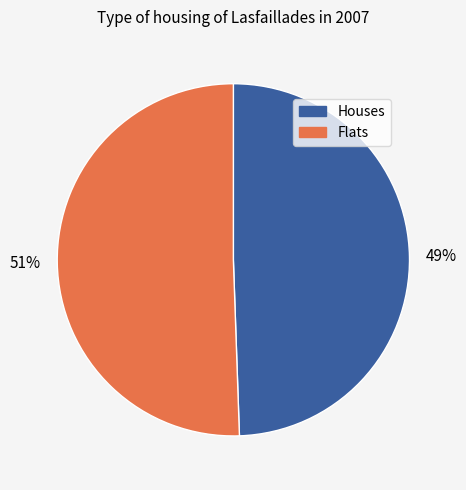

How many segments does this pie chart have?

2